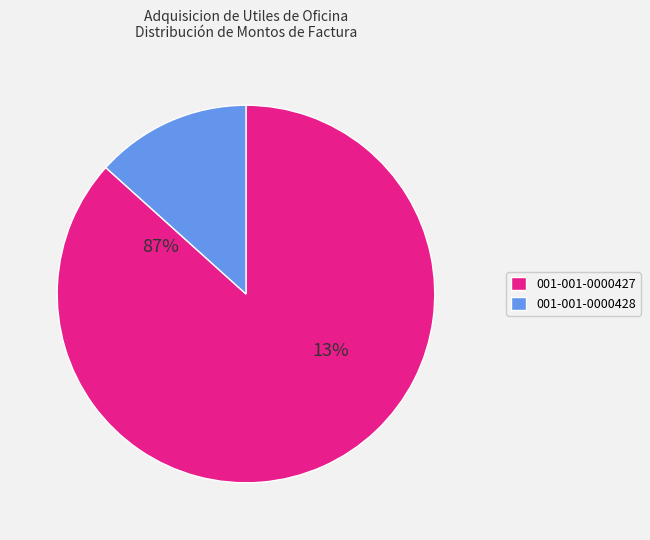

The 001-001-0000428 slice represents 13% of the pie. True or false?

True